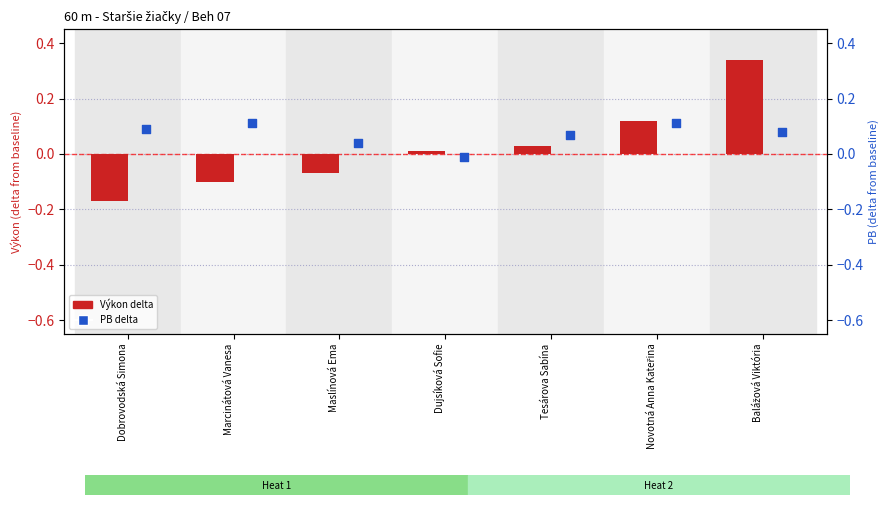

What is the total value across all series at Tesárova Sabína?

0.1